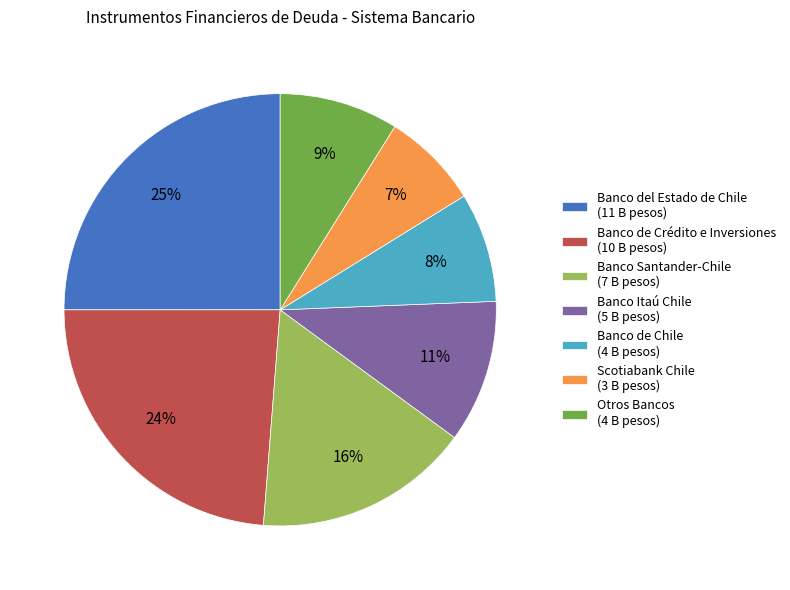

Approximately how many times larger is the value at Banco de Chile (4 B pesos) compared to Scotiabank Chile (3 B pesos)?

1.1